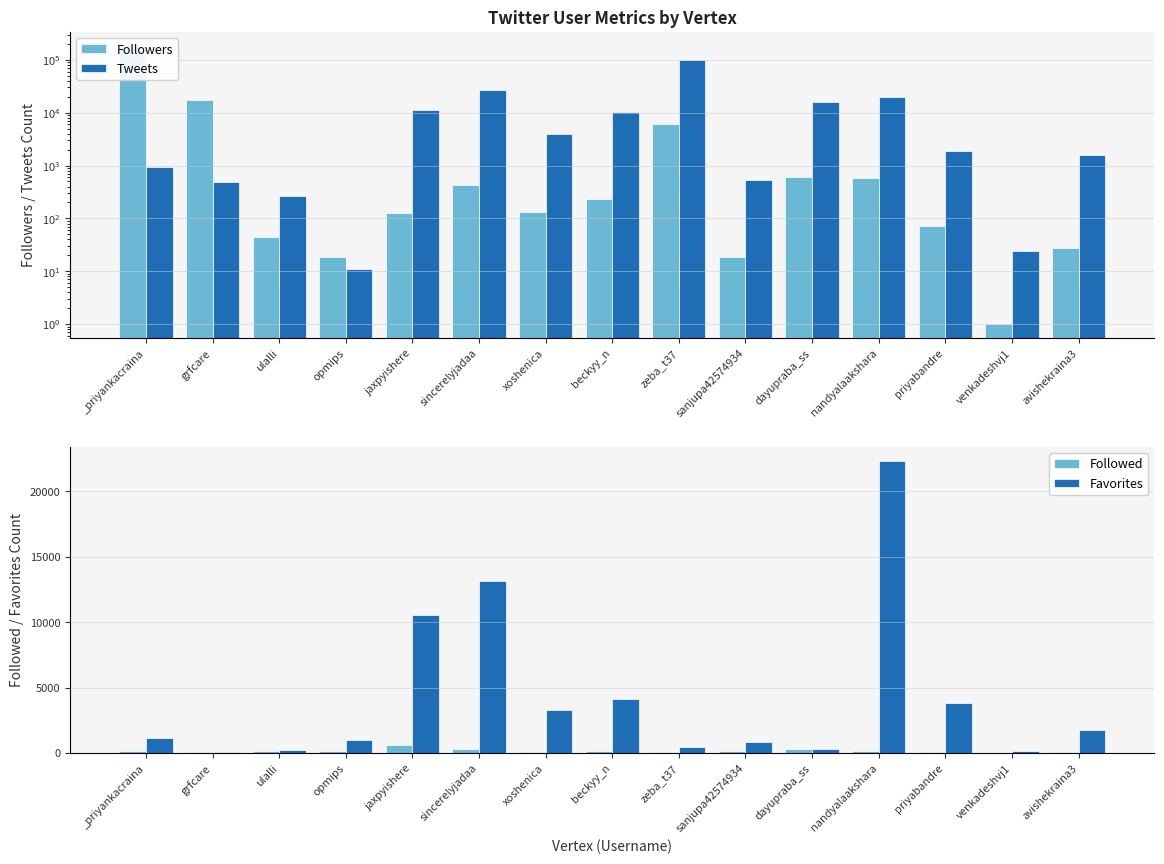

How many distinct data groups are displayed?

4